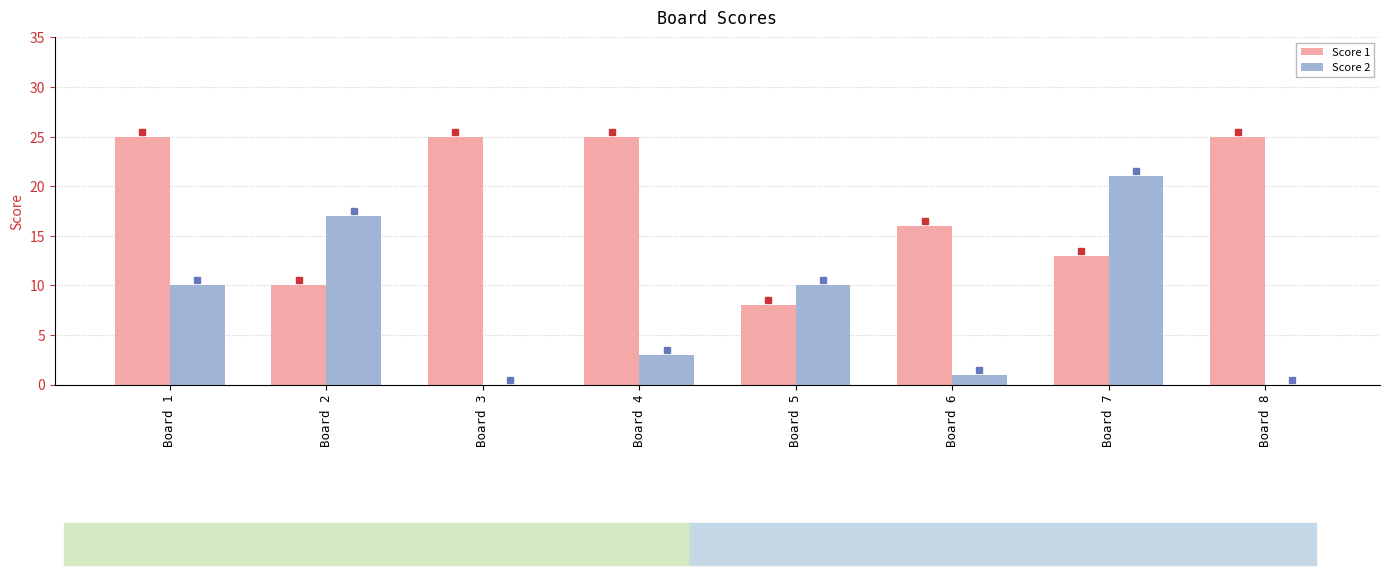

Which series has the largest total across all categories?

Score 1